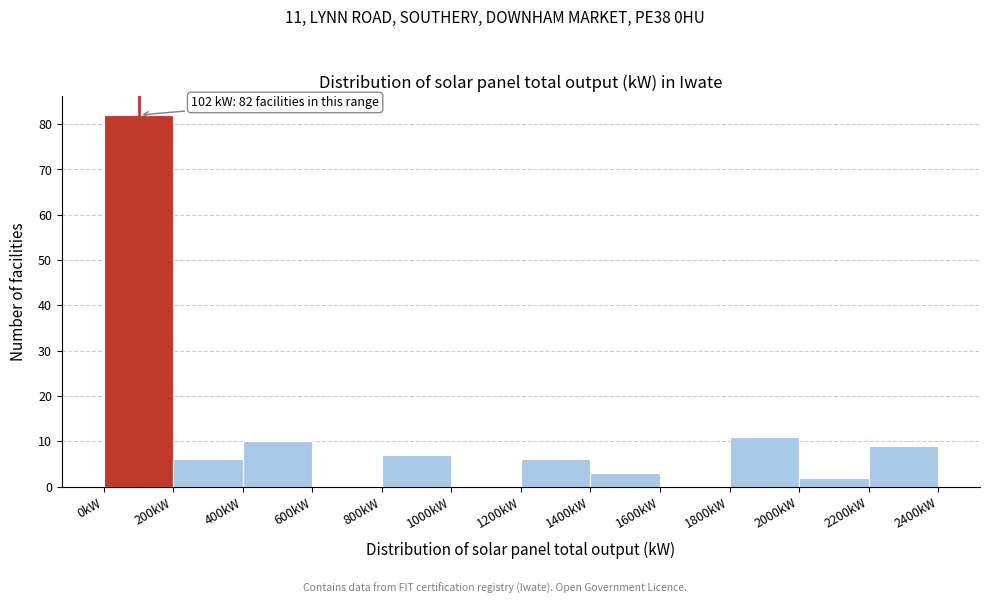

Over which range of the x-axis is the bar tallest?

0 to 200